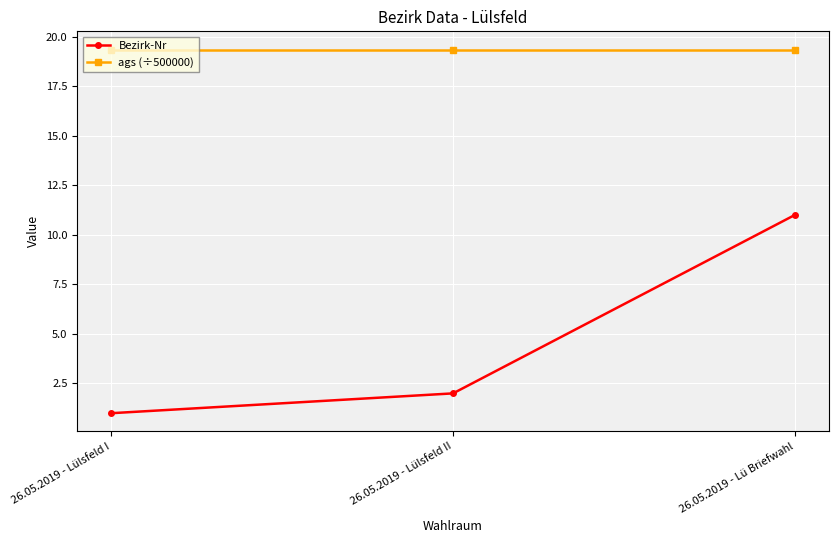

Which series changed the most between 26.05.2019 - Lülsfeld II and 26.05.2019 - Lü Briefwahl?

Bezirk-Nr